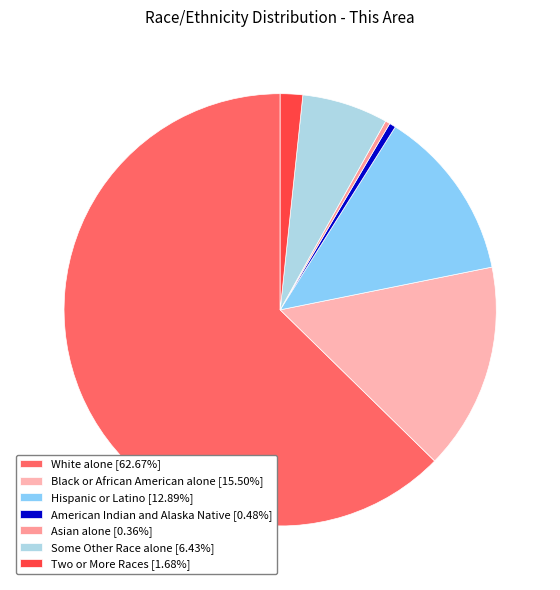

How many segments does this pie chart have?

7